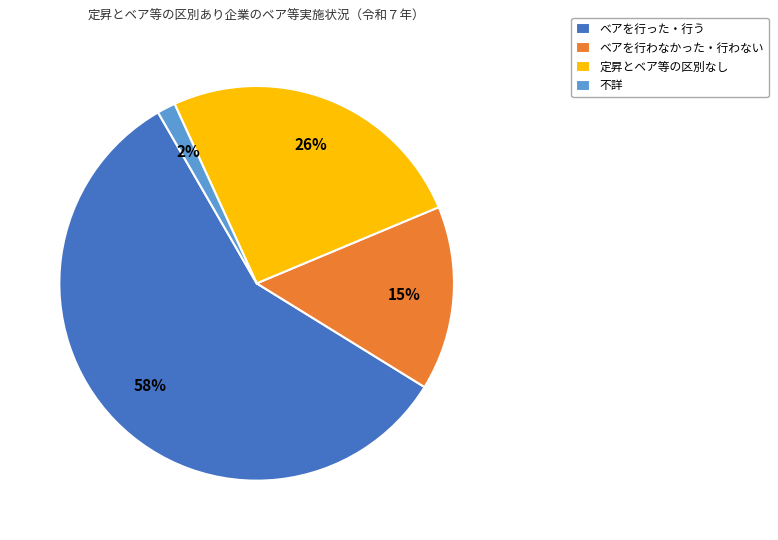

Is it true that 定昇とベア等の区別なし is 26% of the pie?

True